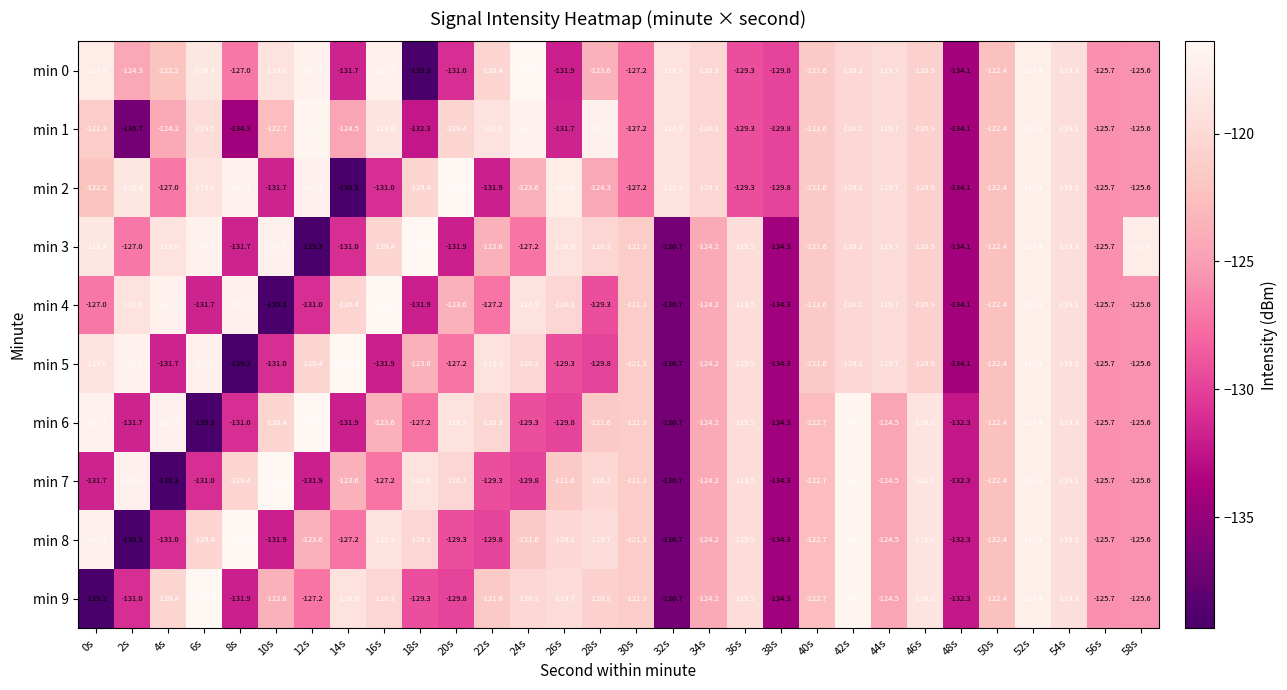

The min 9 series shows -41.8 at 52s. True or false?

False